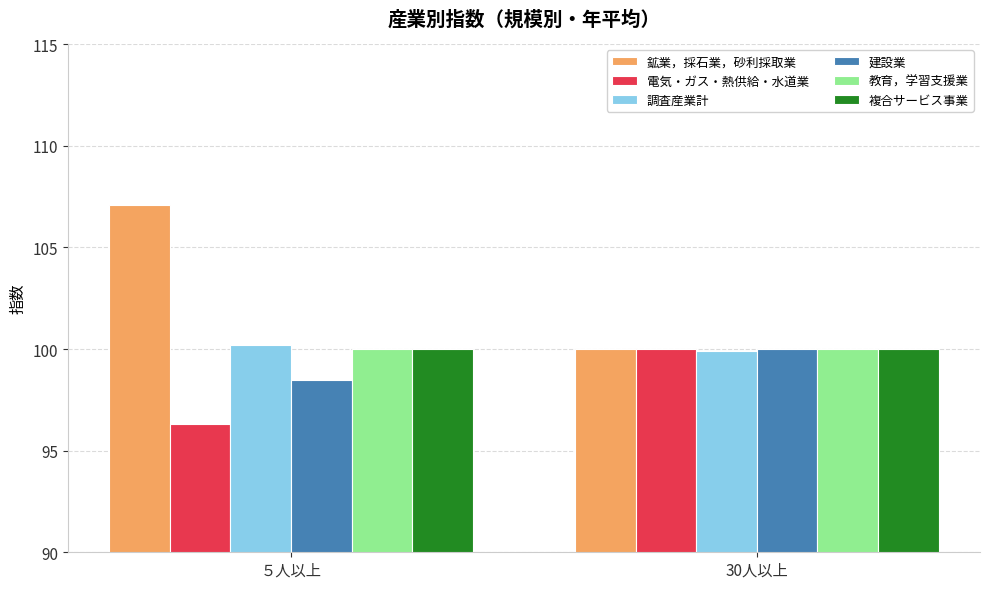

How many bars are there in each group?

6